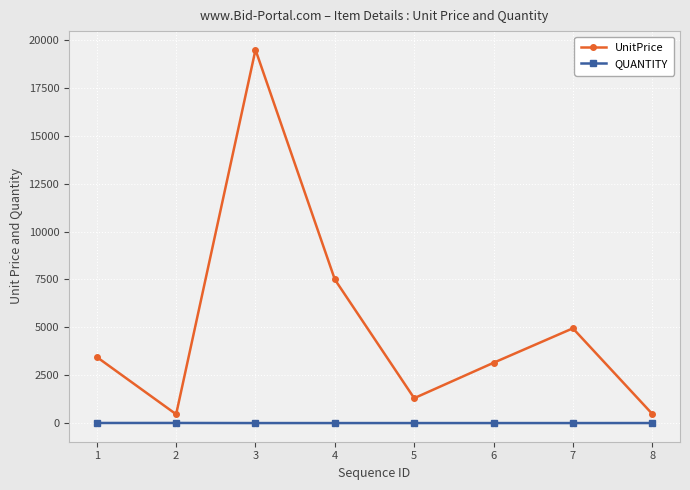

The QUANTITY series shows 1 at 4. True or false?

True